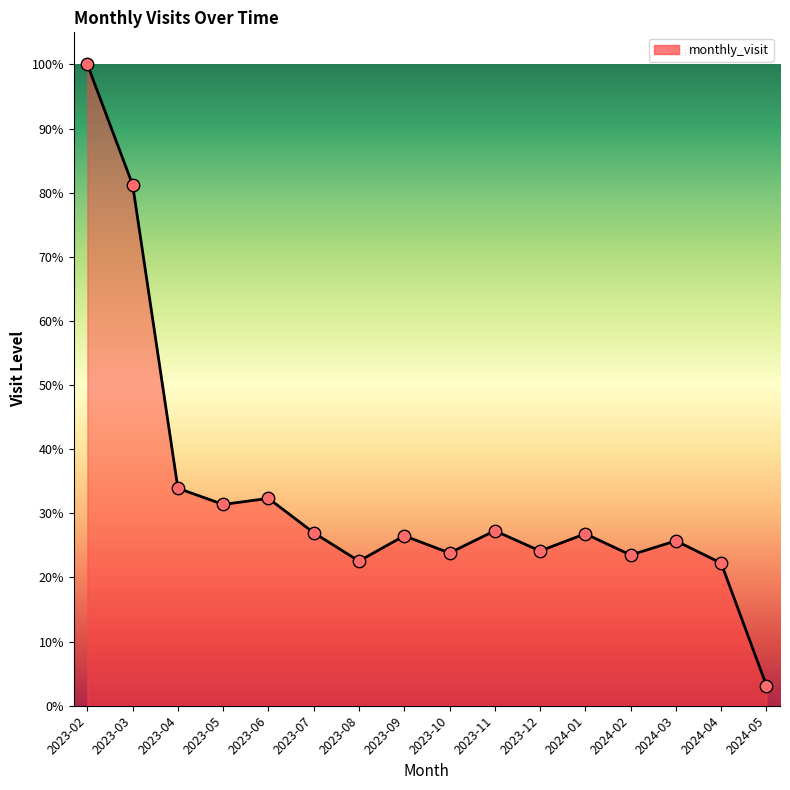

Approximately how many times larger is the value at 2023-12 compared to 2023-04?

0.7